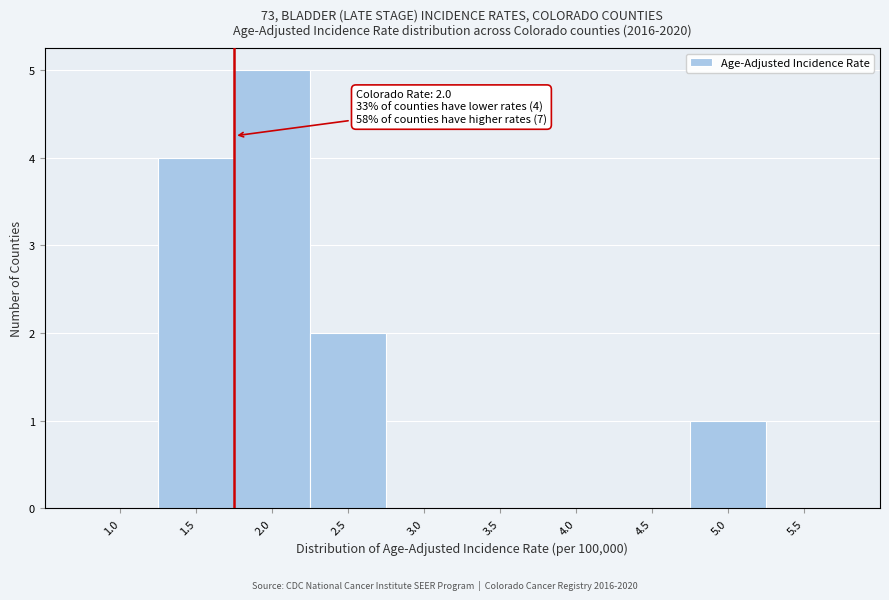

Reading left to right, transcribe all the data shown in this chart.

1.0=0	1.5=4	2.0=5	2.5=2	3.0=0	3.5=0	4.0=0	4.5=0	5.0=1	5.5=0